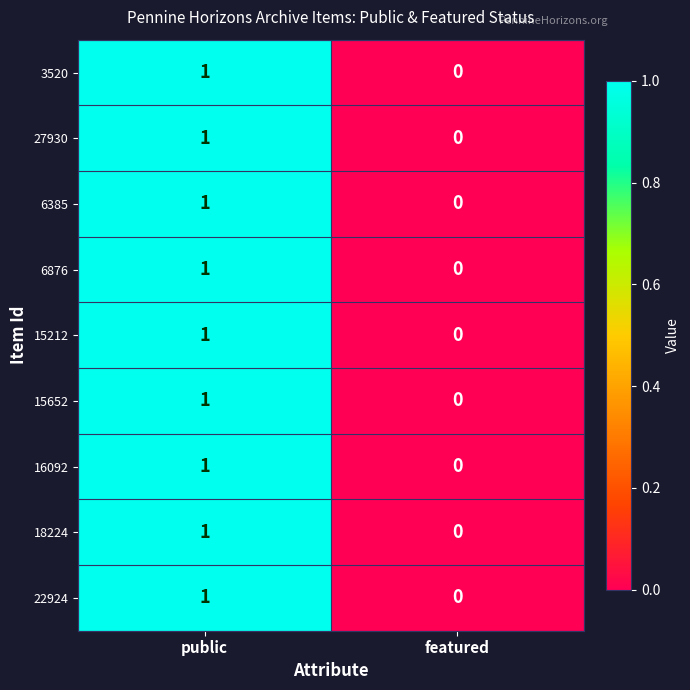

True or false: 3520 has a value of 0 at featured.

True